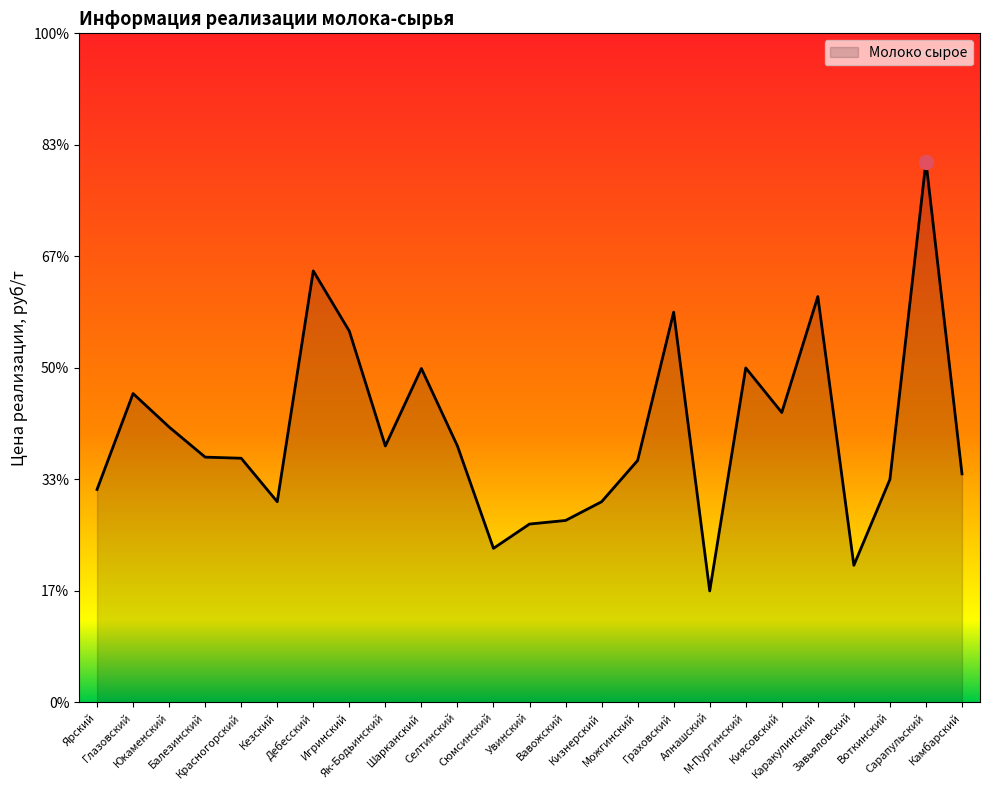

Is this an area chart (filled region under the line)?

Yes